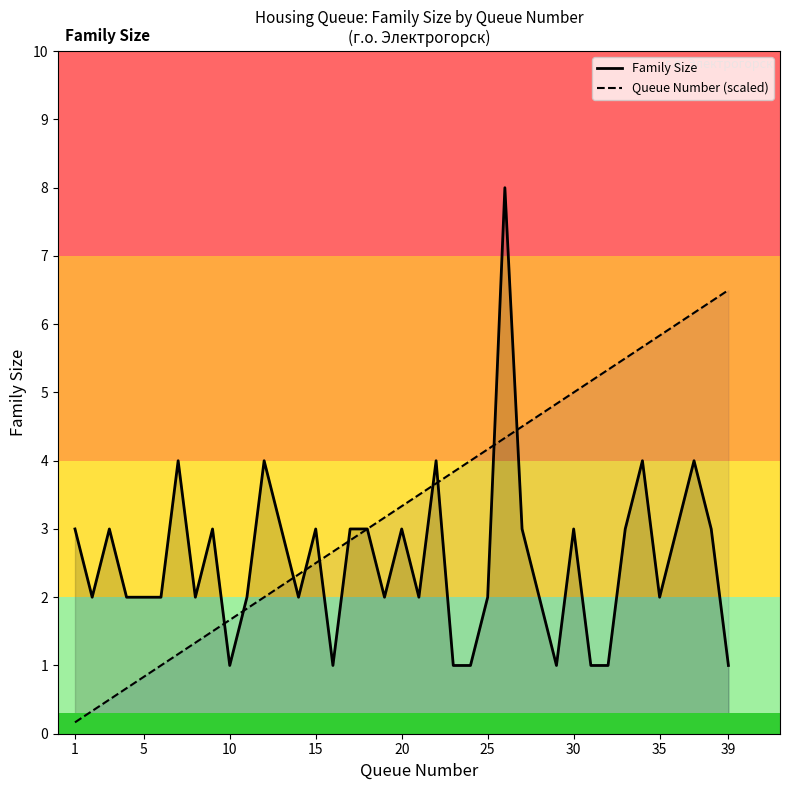

At how many categories does at least one series exceed 4?

15